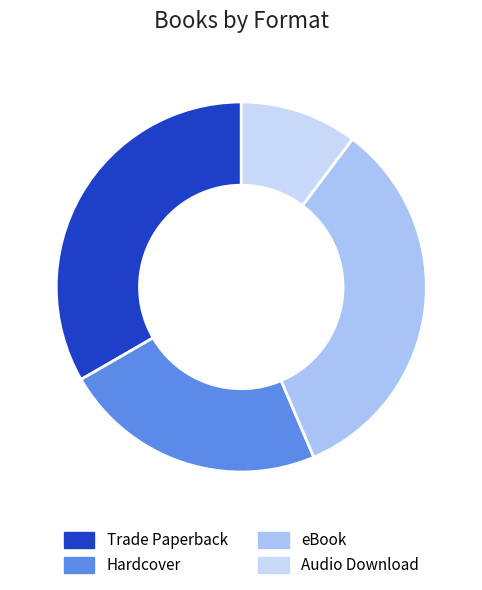

To the nearest percent, what is the difference between the largest and smallest slice percentages?

23%